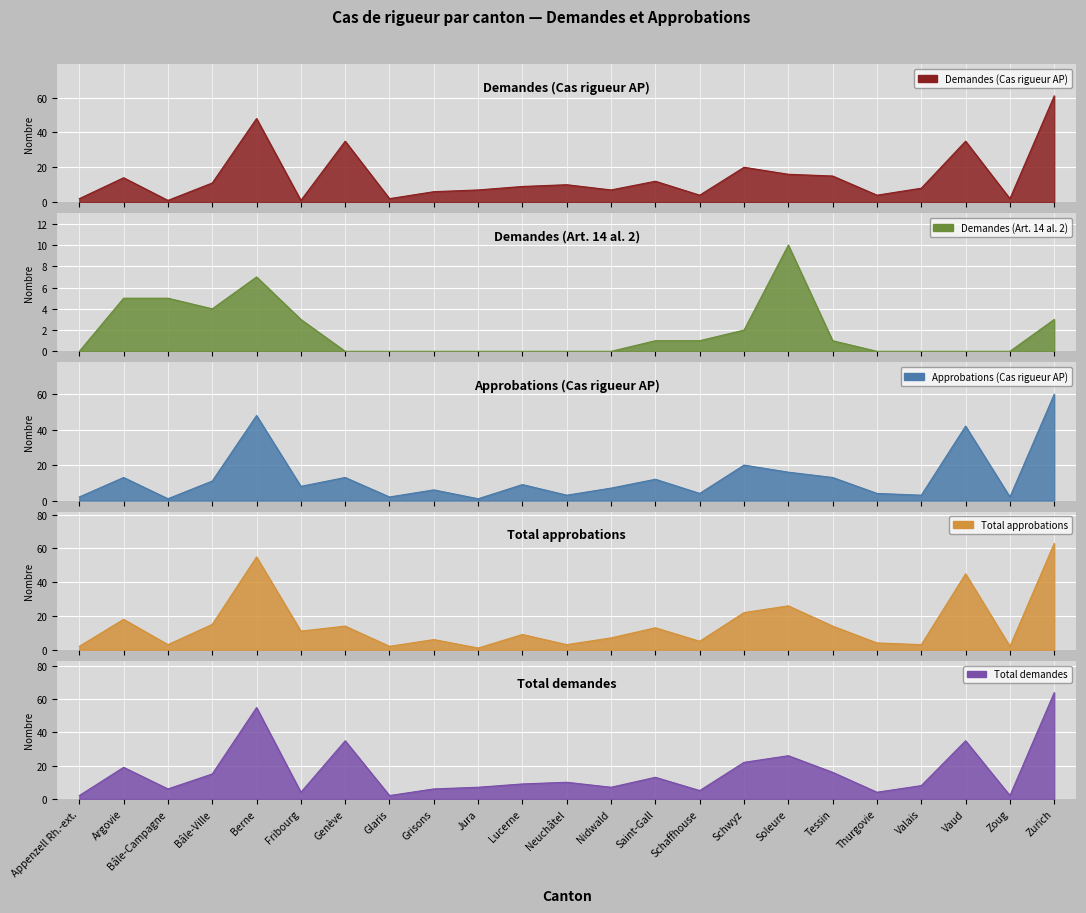

Between which two adjacent categories do Approbations (Cas rigueur AP) and Total demandes first intersect?

Berne and Fribourg